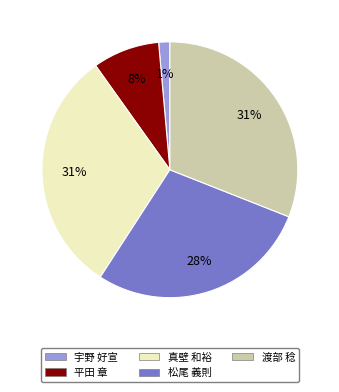

To the nearest percent, what is the average slice percentage?

20%